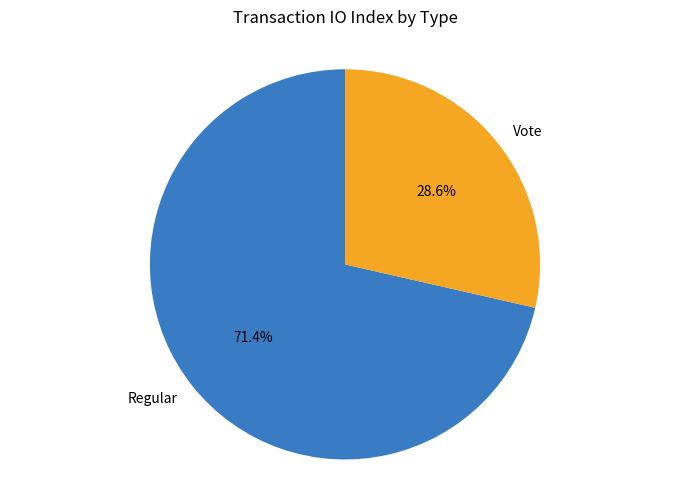

How many segments does this pie chart have?

2